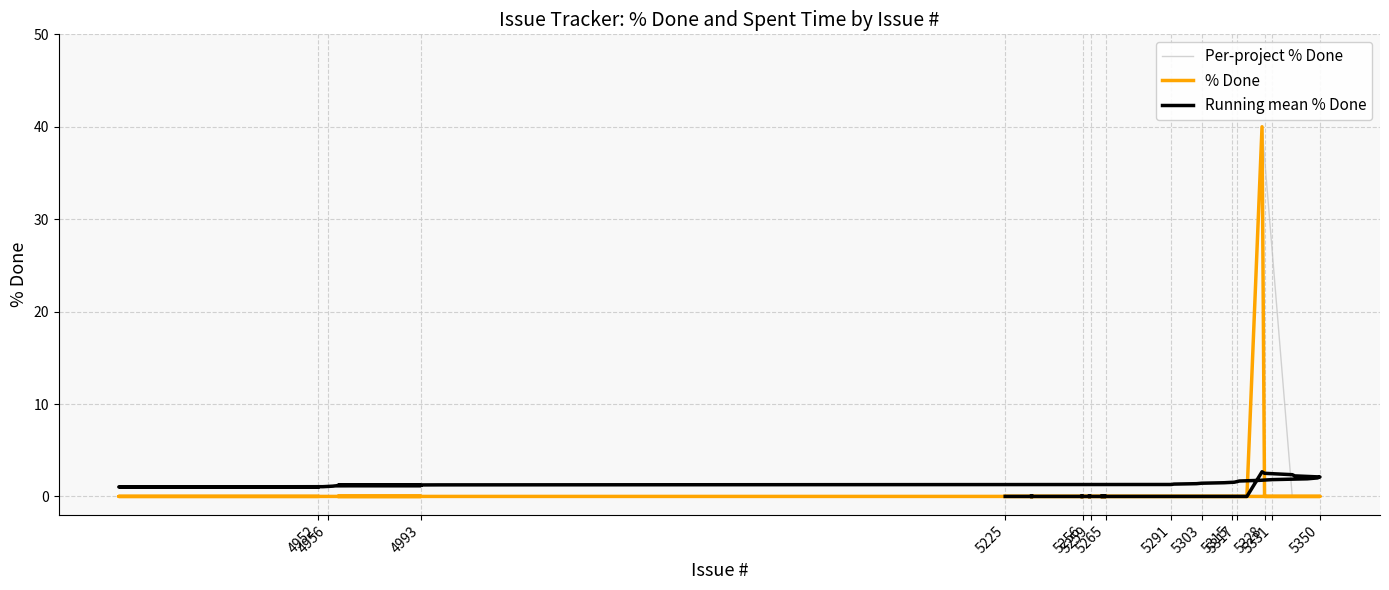

Is it true that the value at 5257 is 0?

True